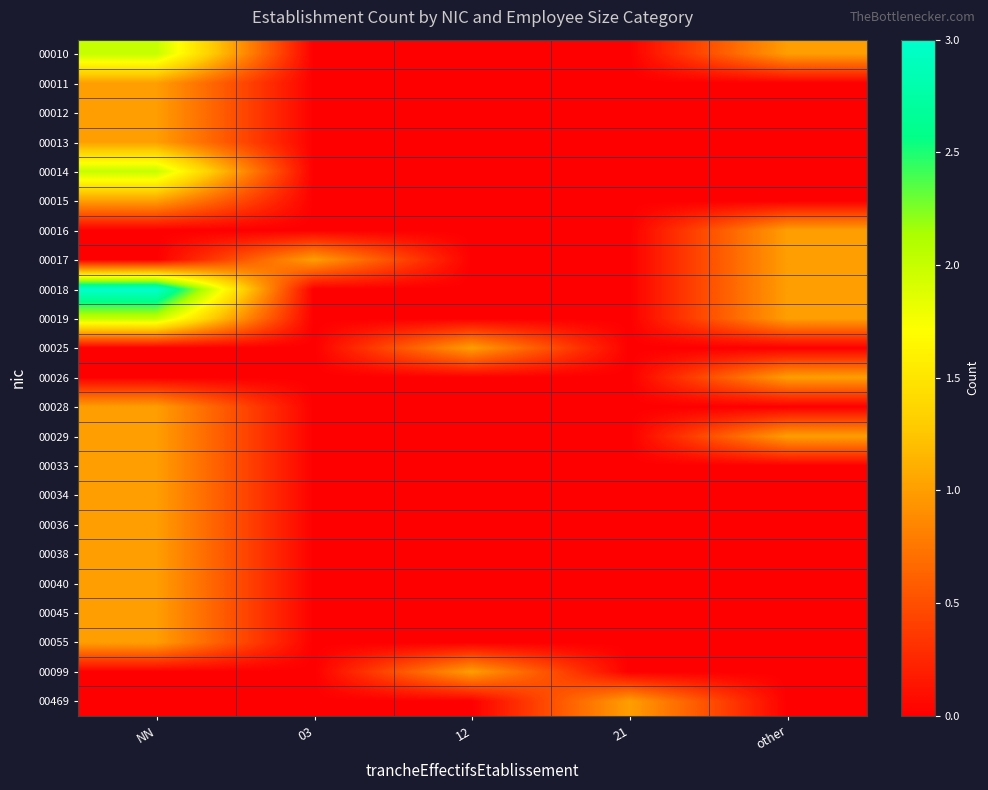

What is the maximum value shown in the chart?

3